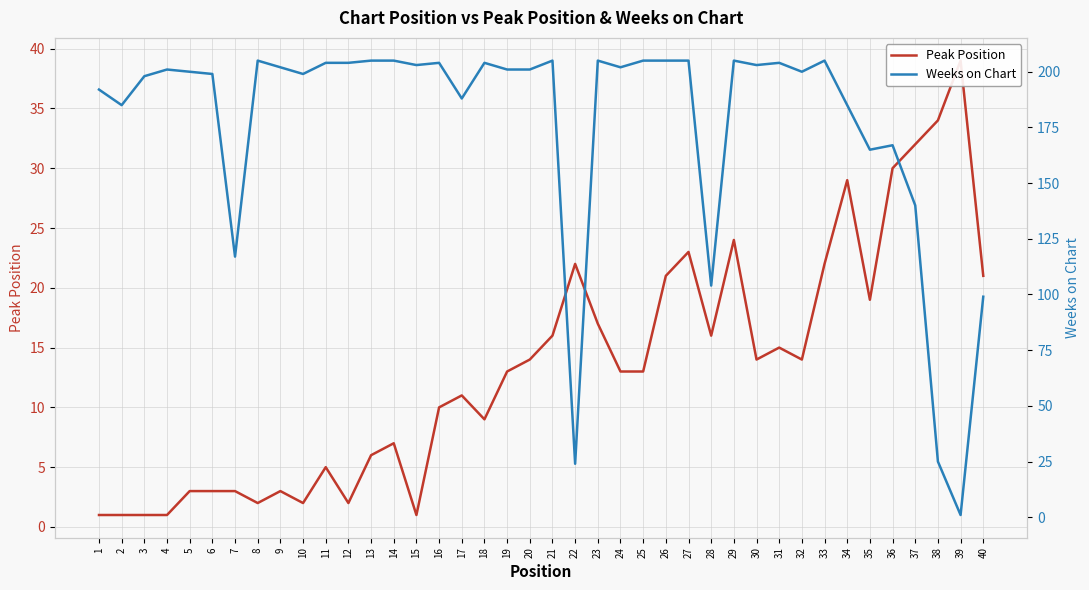

Reading left to right, what are all the values shown in this chart?

Peak Position: 1	1	1	1	3	3	3	2	3	2	5	2	6	7	1	10	11	9	13	14	16	22	17	13	13	21	23	16	24	14	15	14	22	29	19	30	32	34	39	21
Weeks on Chart: 192	185	198	201	200	199	117	205	202	199	204	204	205	205	203	204	188	204	201	201	205	24	205	202	205	205	205	104	205	203	204	200	205	185	165	167	140	25	1	99